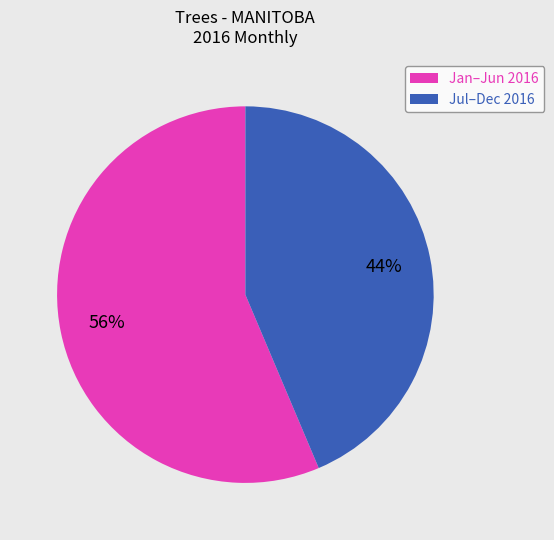

Count the number of slices in the pie.

2